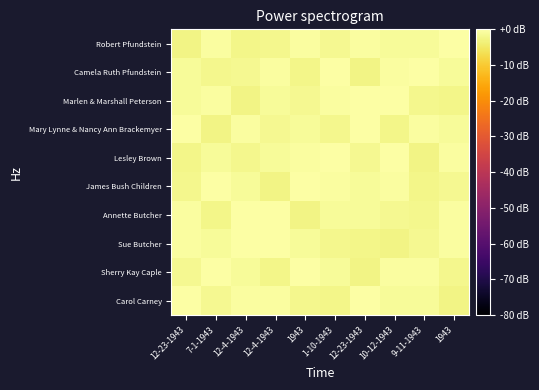

How many data points does each series have?

10